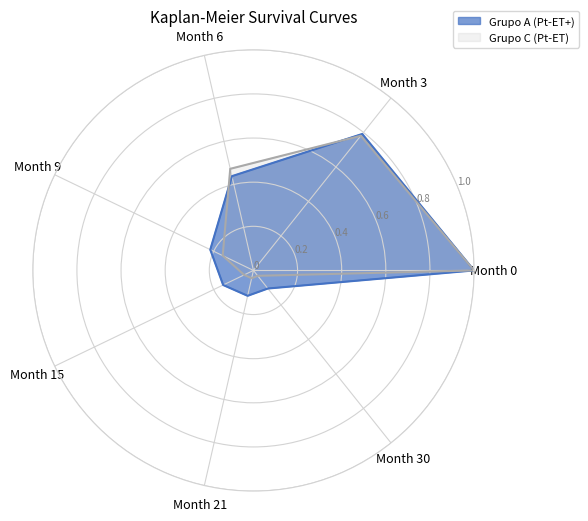

Rank the series by their average value, from highest to lowest.

Grupo A (Pt-ET+), Grupo C (Pt-ET)